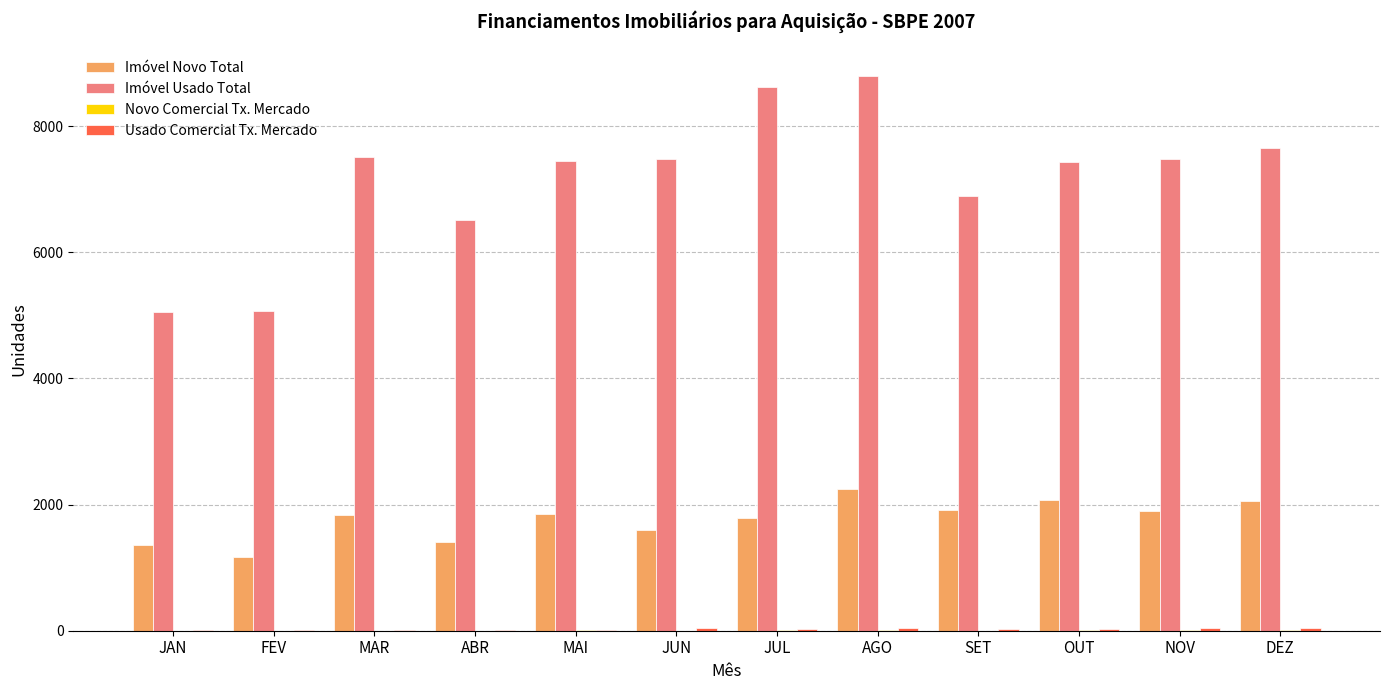

The Imóvel Novo Total series shows 3009 at NOV. True or false?

False